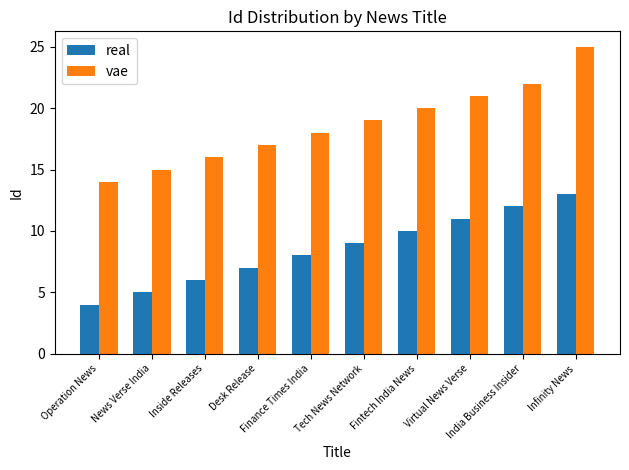

What are all the series names shown in the legend?

real, vae